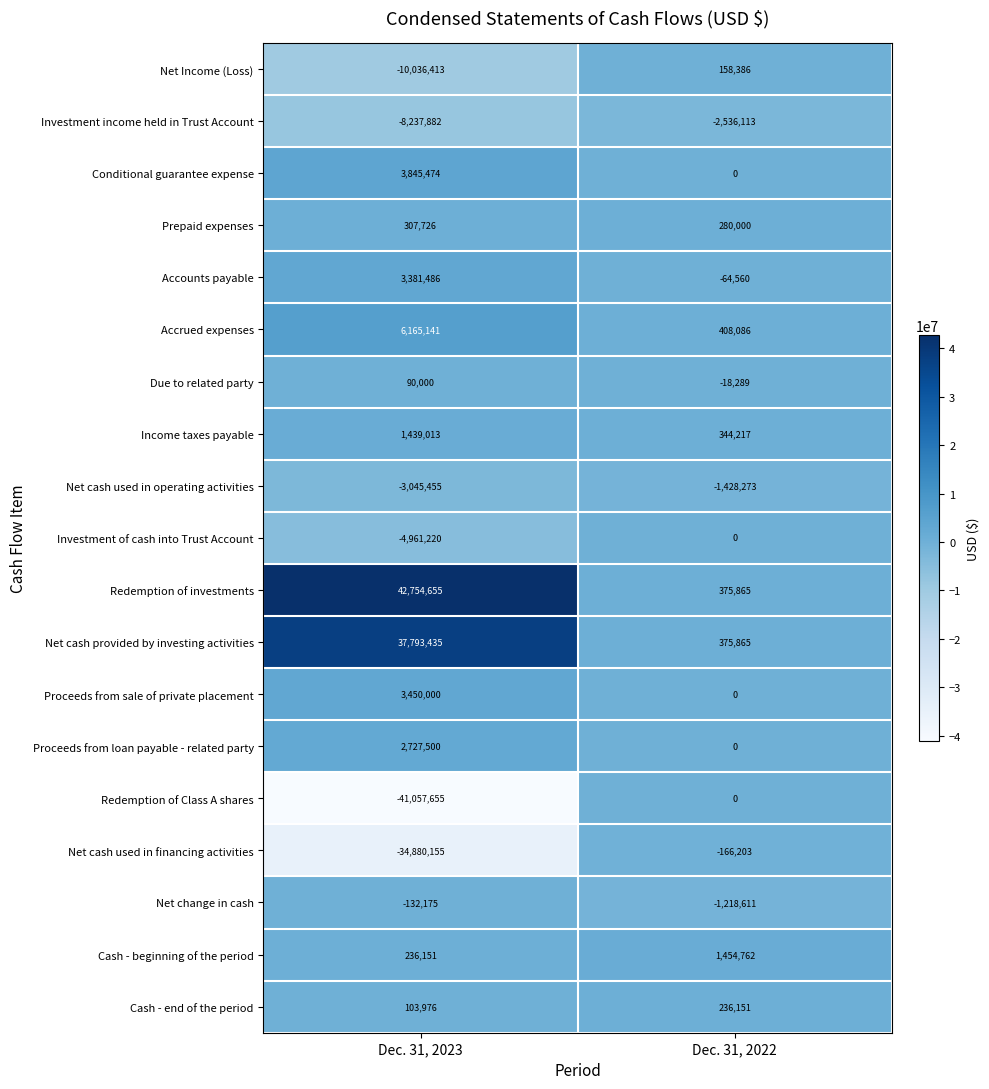

Which series has the largest range (max minus min)?

Redemption of investments